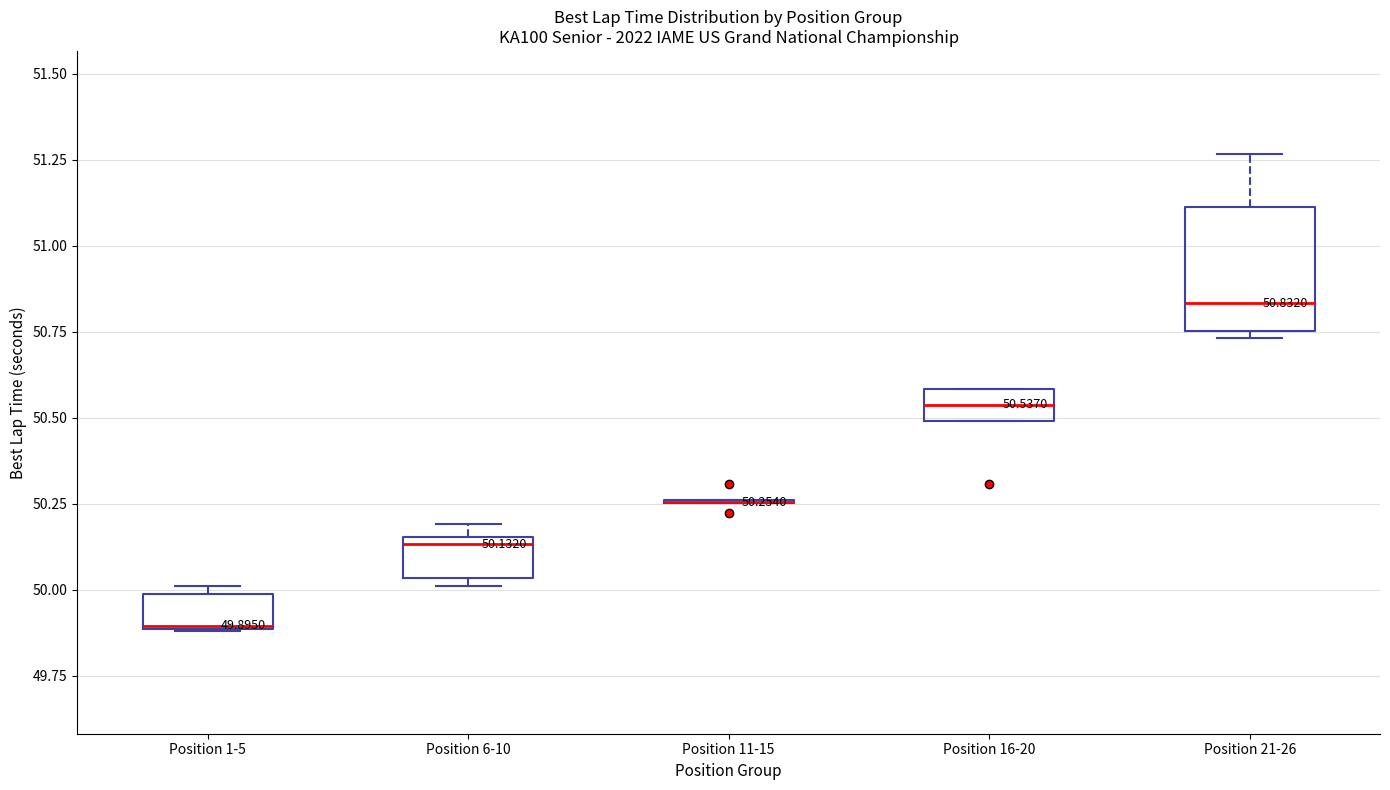

Which box is the tallest, from its lower edge to its upper edge?

Position 21-26